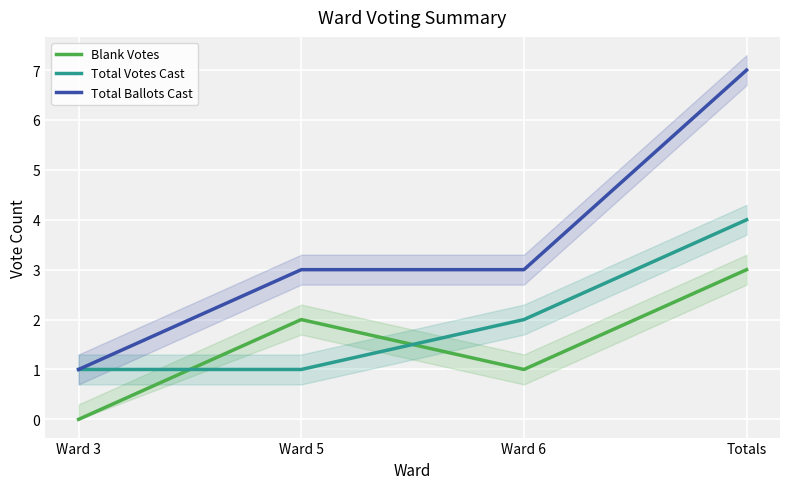

What is the greatest value displayed?

7